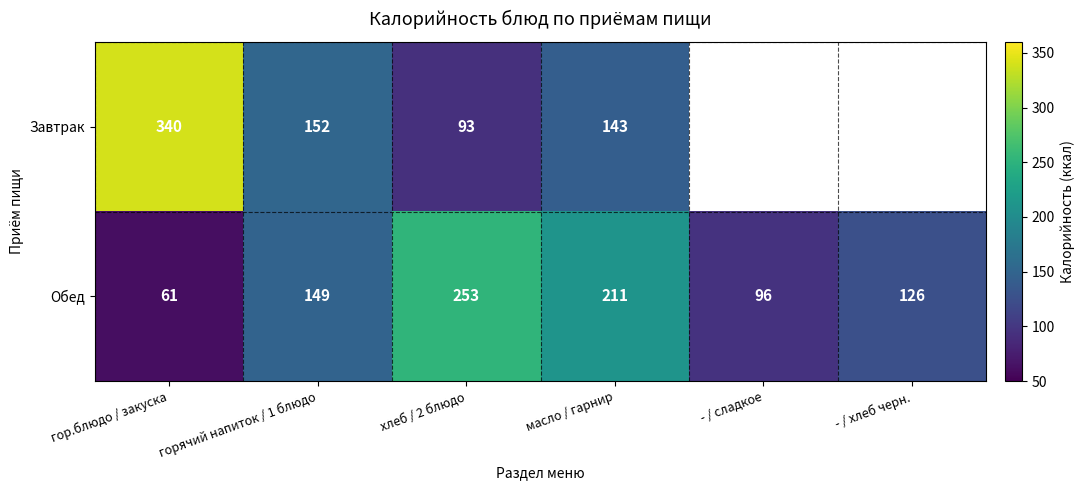

What is the approximate value of Обед at хлеб / 2 блюдо, to the nearest 10?

250